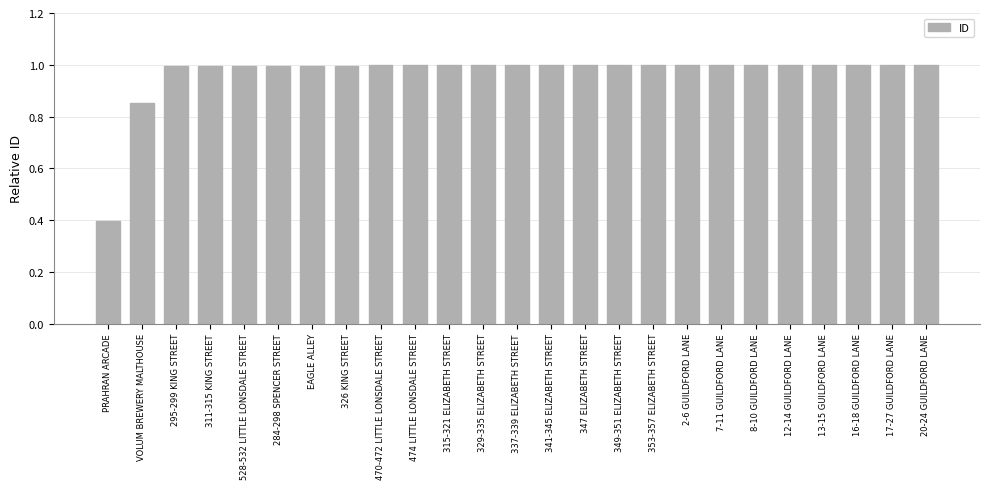

The value at 337-339 ELIZABETH STREET is 1.0. True or false?

True